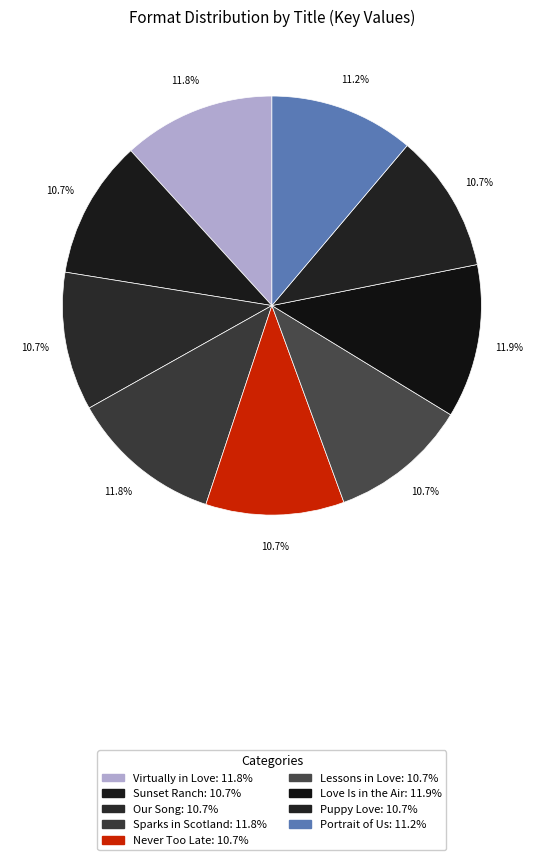

Count the number of slices in the pie.

9